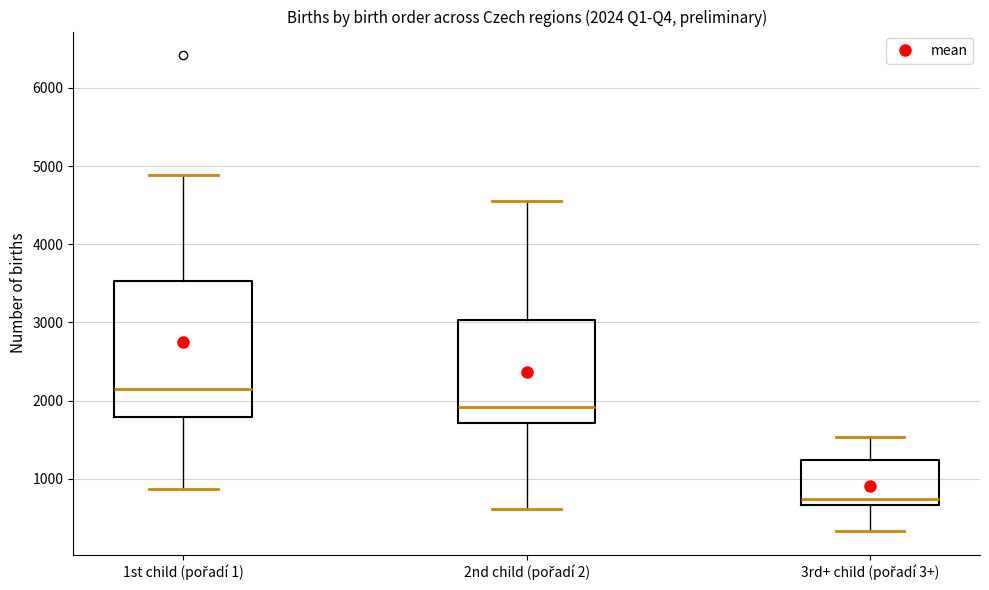

Which box has the highest median line?

1st child (pořadí 1)